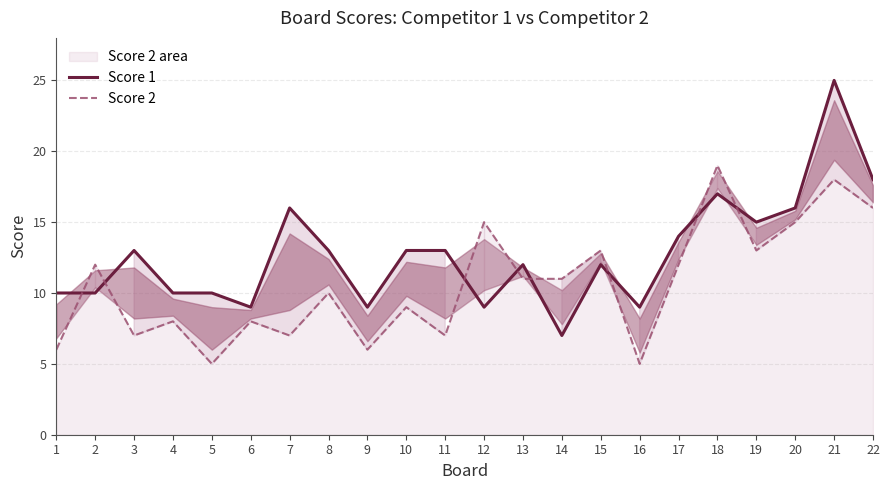

What is the maximum value for Score 1?

25